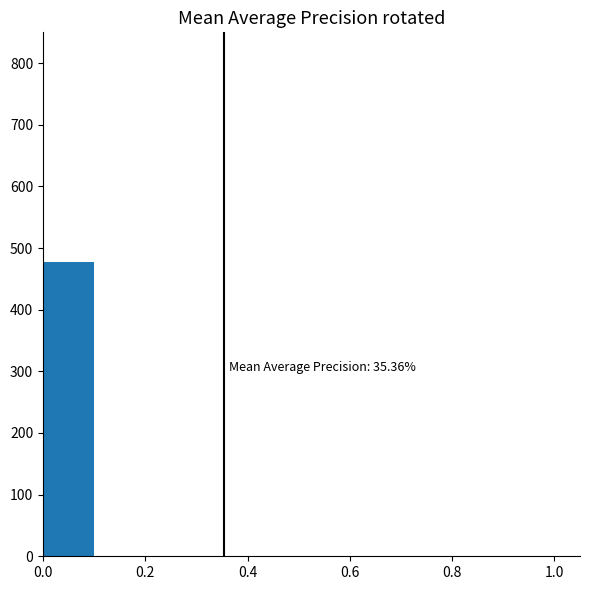

Over which range of the x-axis is the bar tallest?

0.0 to 0.1